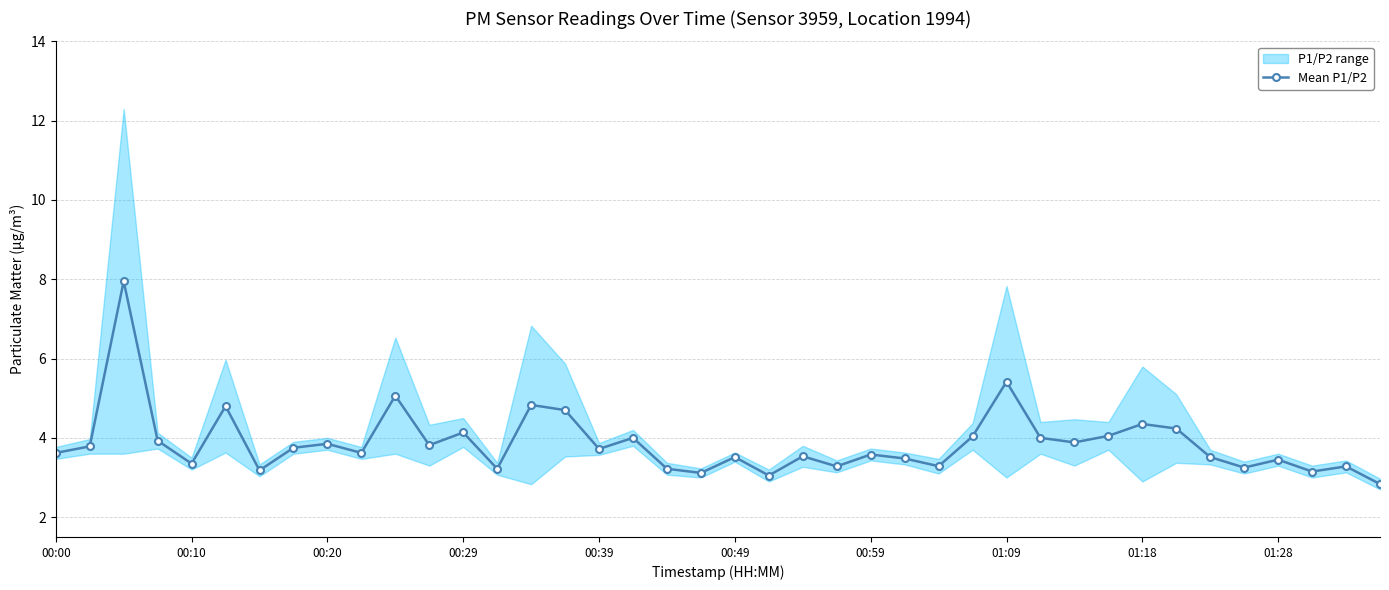

What is the lowest value of the Mean P1/P2 series?

2.8